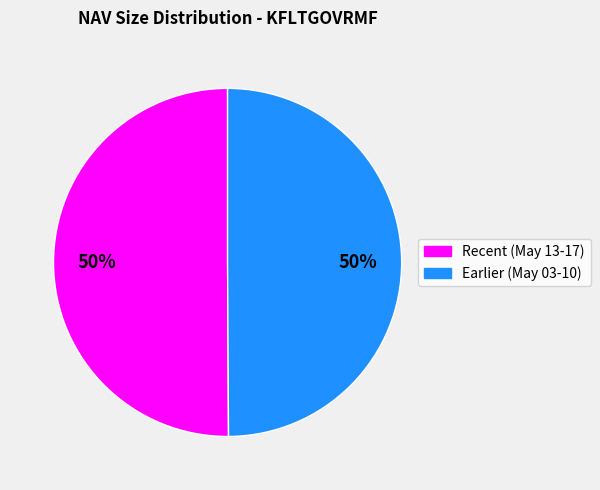

To the nearest percent, what is the average slice percentage?

50%